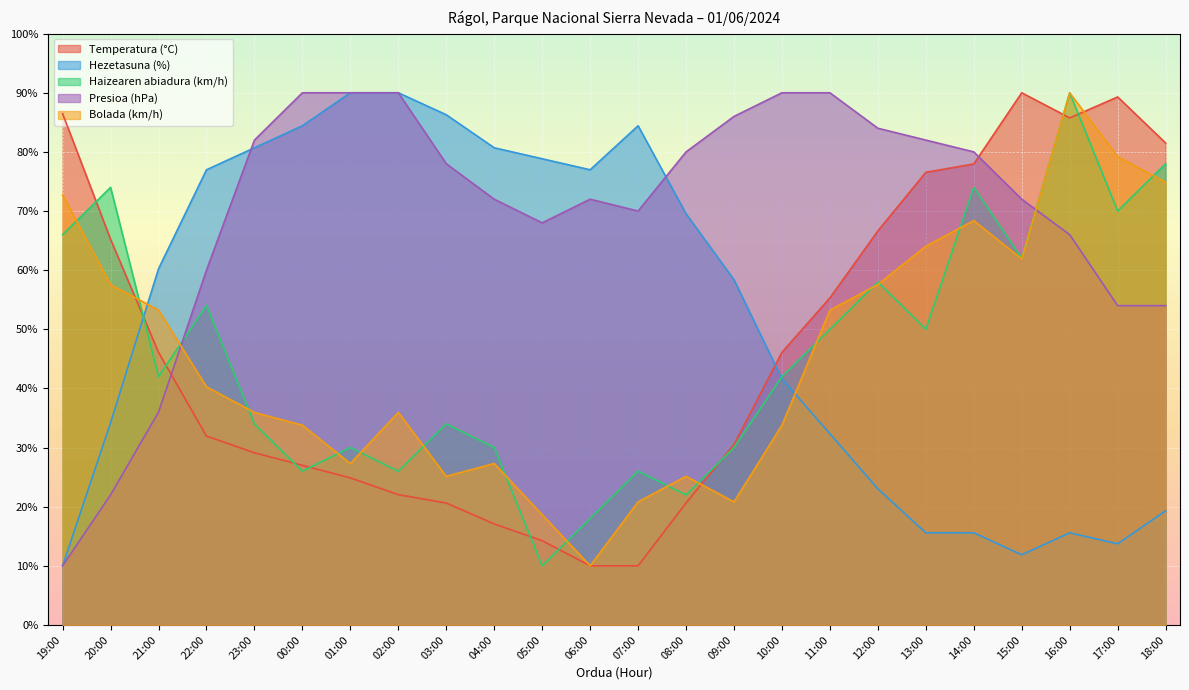

What is the difference between the maximum and minimum values in the Hezetasuna (%) series?

80.0